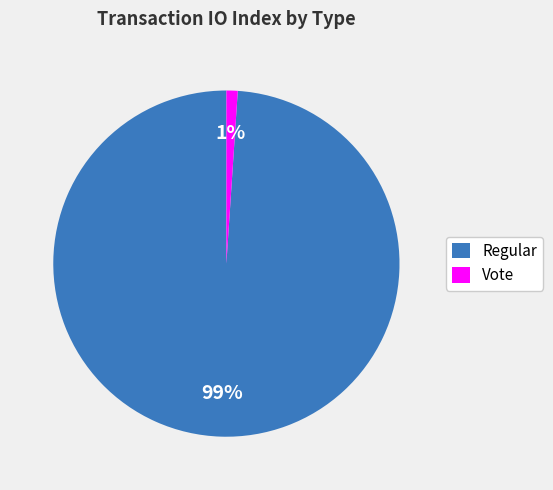

Is the sum of Regular and Vote greater than half?

Yes